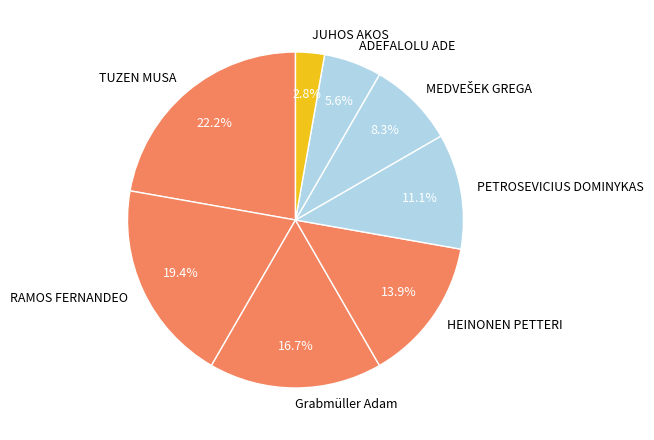

How many slices are in this pie chart?

8